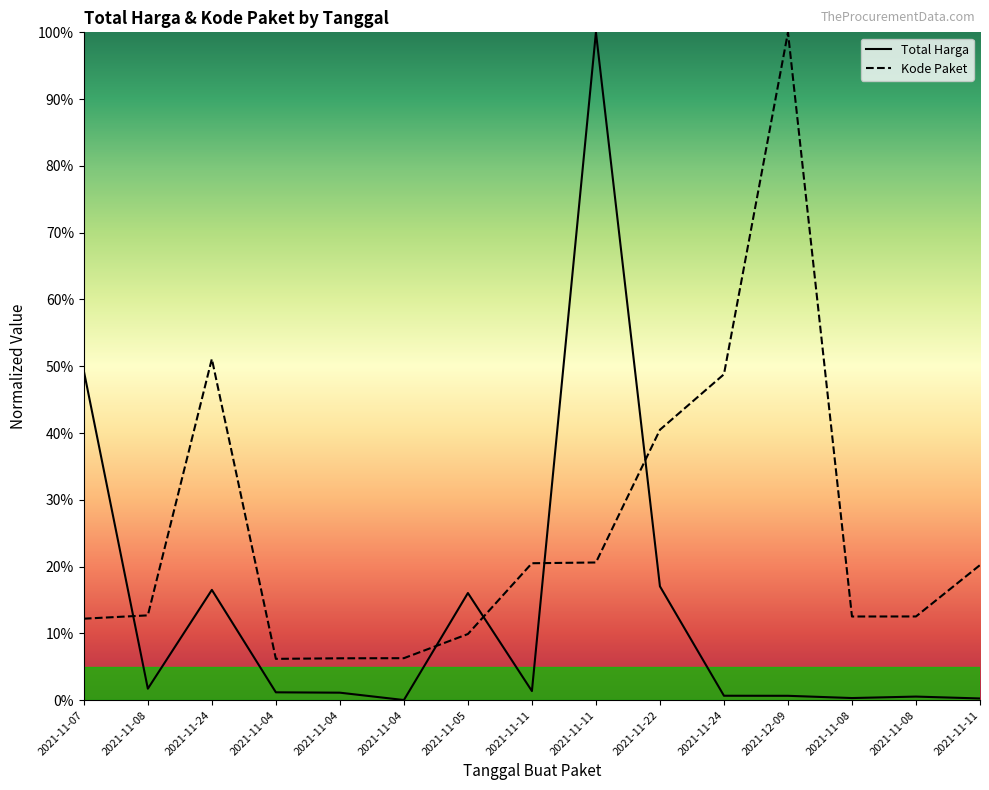

True or false: Total Harga has a value of 0.2 at 2021-11-24.

False